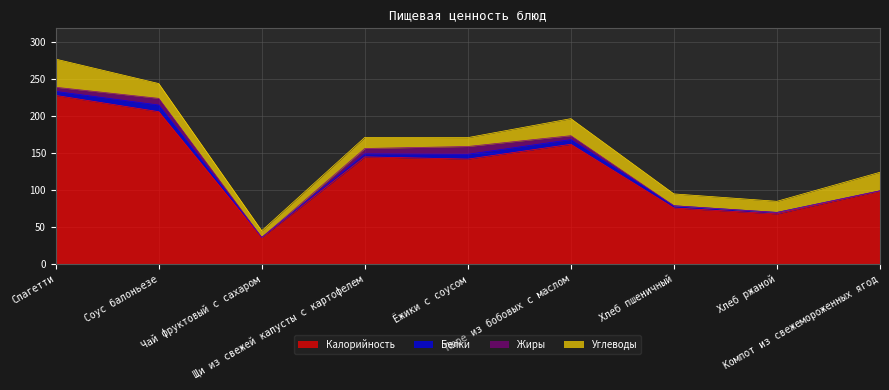

True or false: Белки has a value of 1.6 at Щи из свежей капусты с картофелем.

False